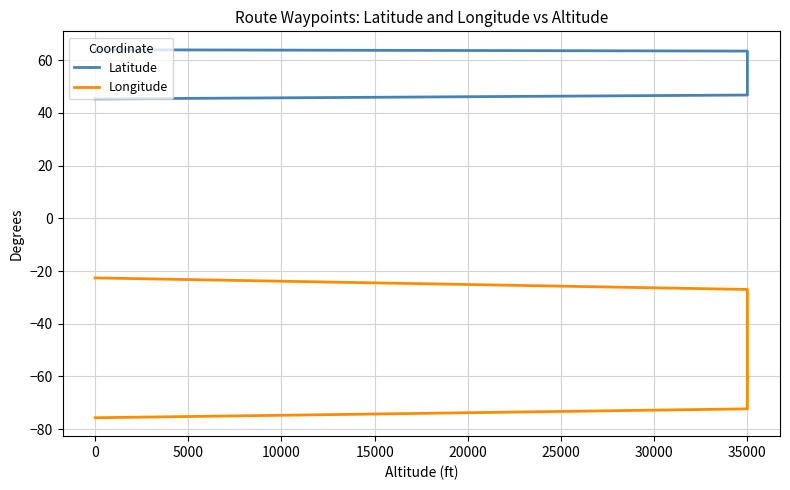

How many series are shown in this chart?

2